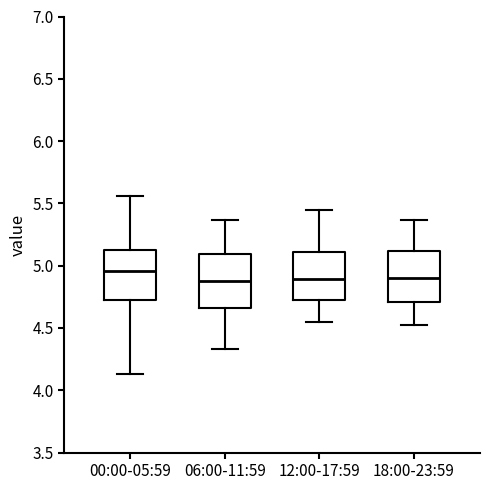

Reading left to right, read every box against the y-axis: the position of its median line, the range the box covers, and the ends of its whiskers. The values are not printed on the chart, so give them approximately, as read against the axis.

00:00-05:59: median 4.95, box 4.75 to 5.15, whiskers 4.15 to 5.55
06:00-11:59: median 4.90, box 4.65 to 5.10, whiskers 4.35 to 5.35
12:00-17:59: median 4.90, box 4.75 to 5.10, whiskers 4.55 to 5.45
18:00-23:59: median 4.90, box 4.70 to 5.10, whiskers 4.50 to 5.35